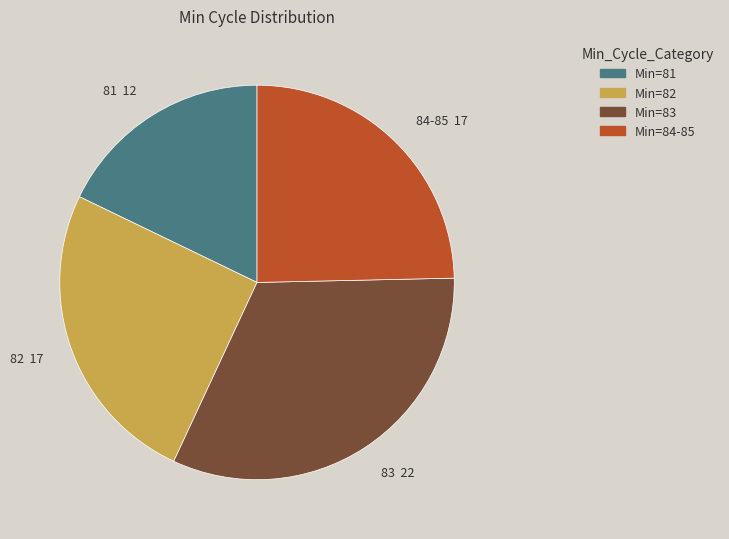

Rank the categories by value from lowest to highest.

Min=81, Min=84-85, Min=82, Min=83